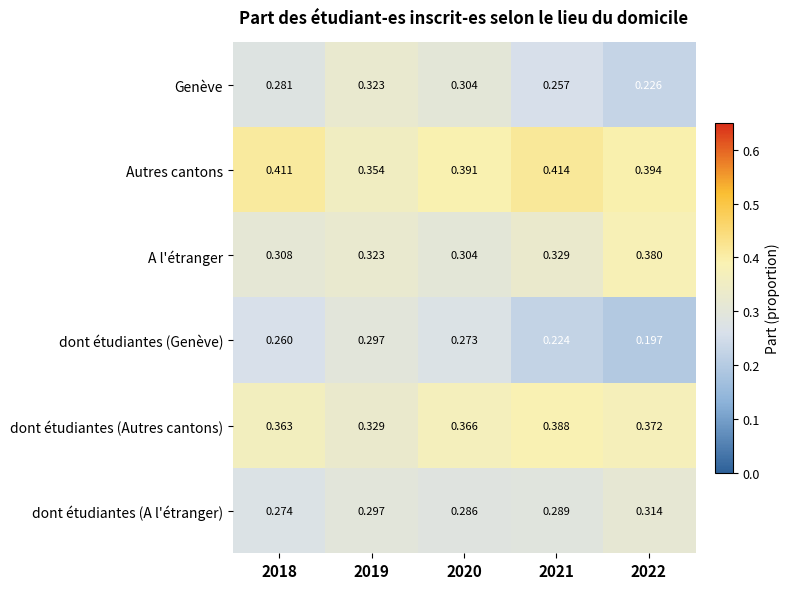

Which series has the largest total across all categories?

Autres cantons